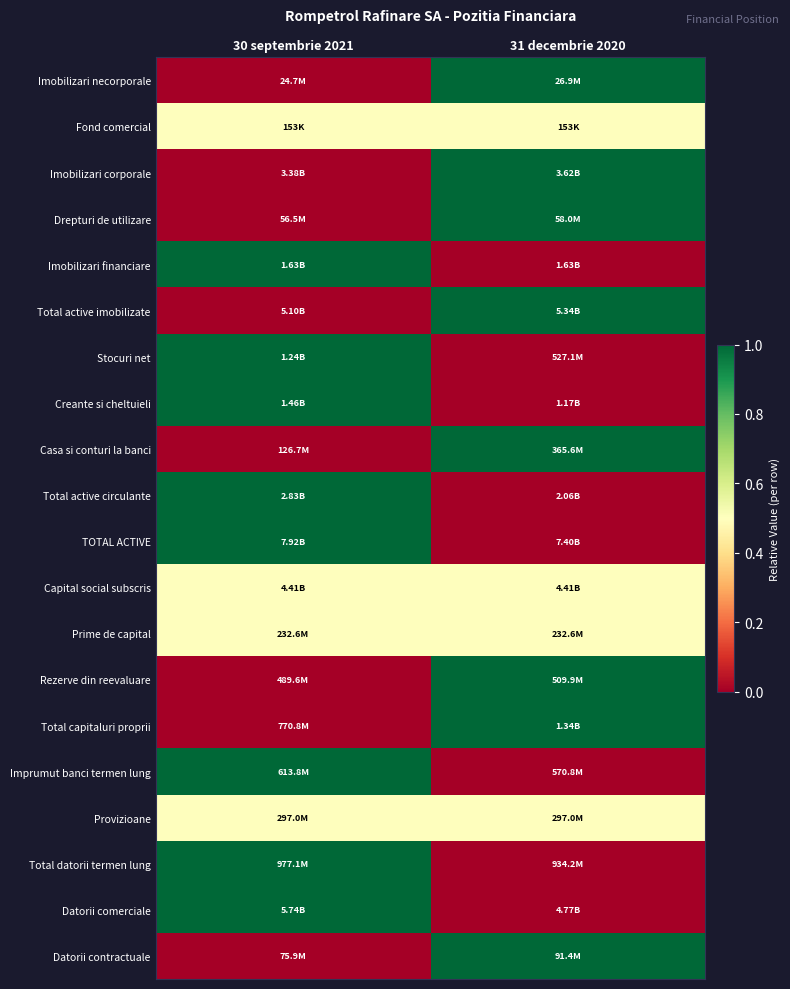

What is the total value across all series at 31 decembrie 2020?

10.0